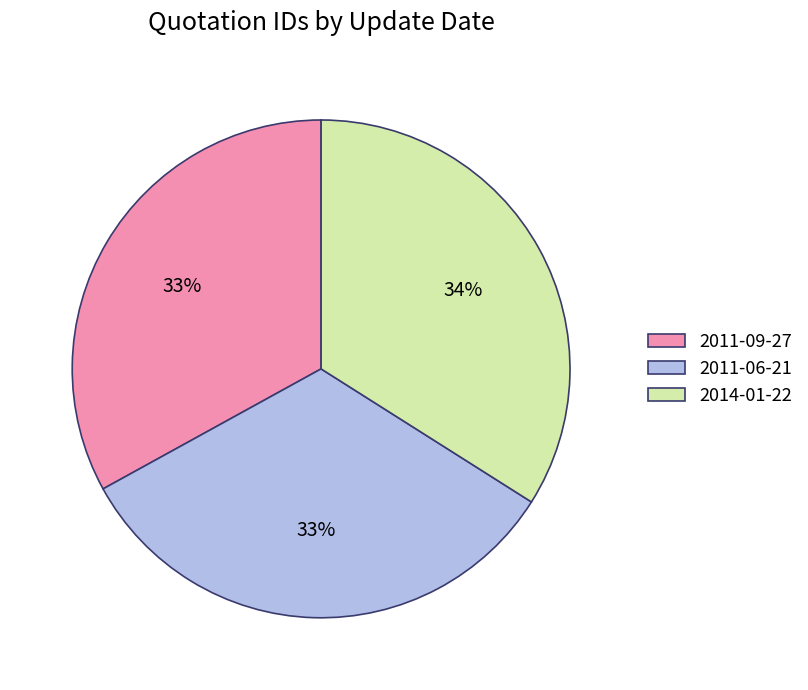

Count the number of slices in the pie.

3